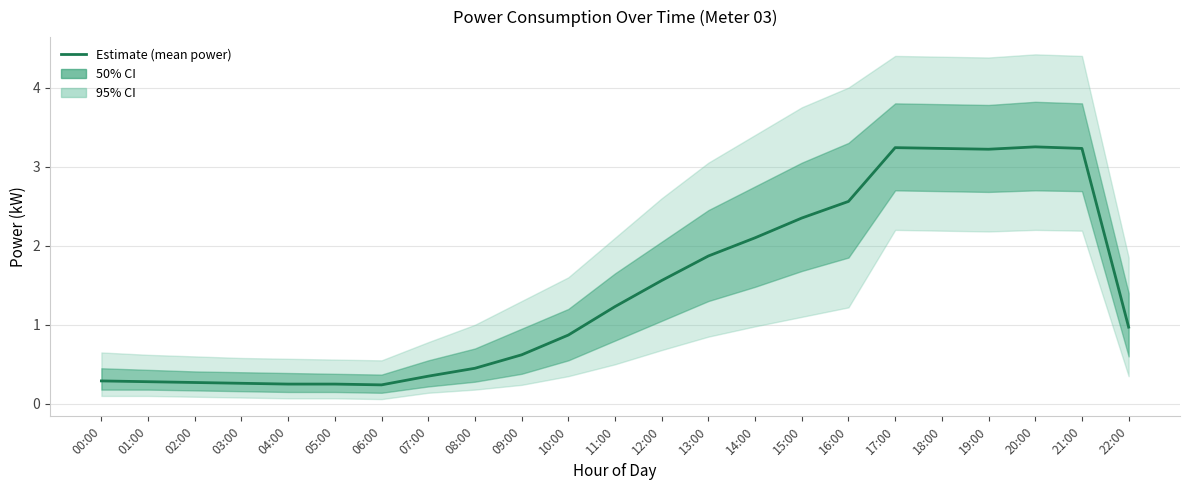

Which category has the highest value across all series?

20:00